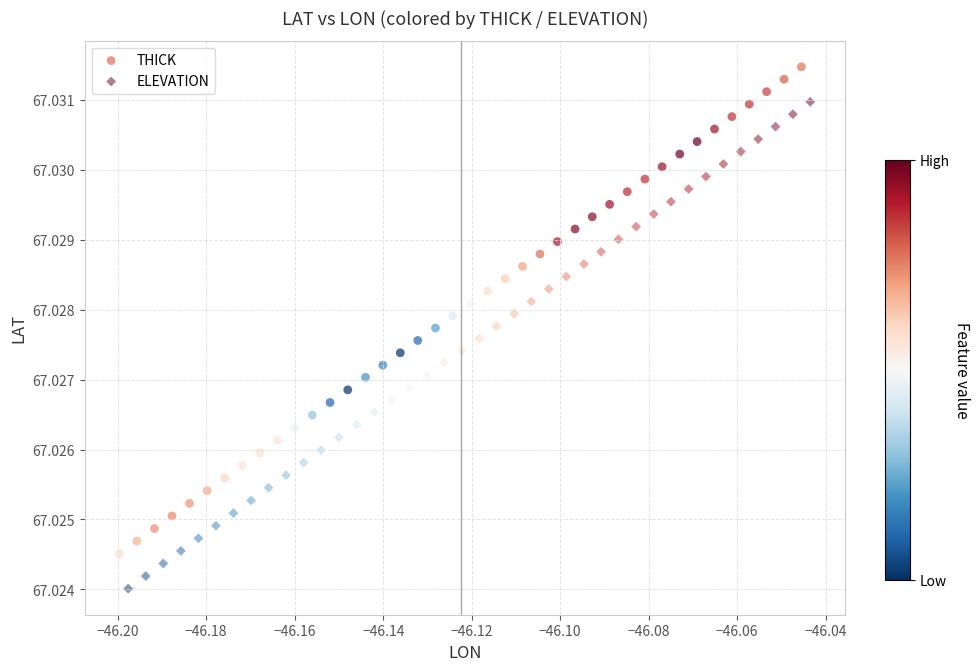

Which series reaches the minimum Y coordinate?

ELEVATION